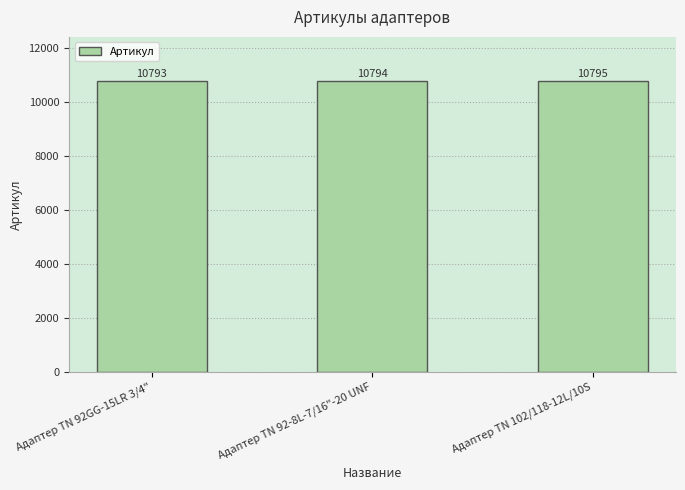

The value at Адаптер ТN 102/118-12L/10S is 5531. True or false?

False